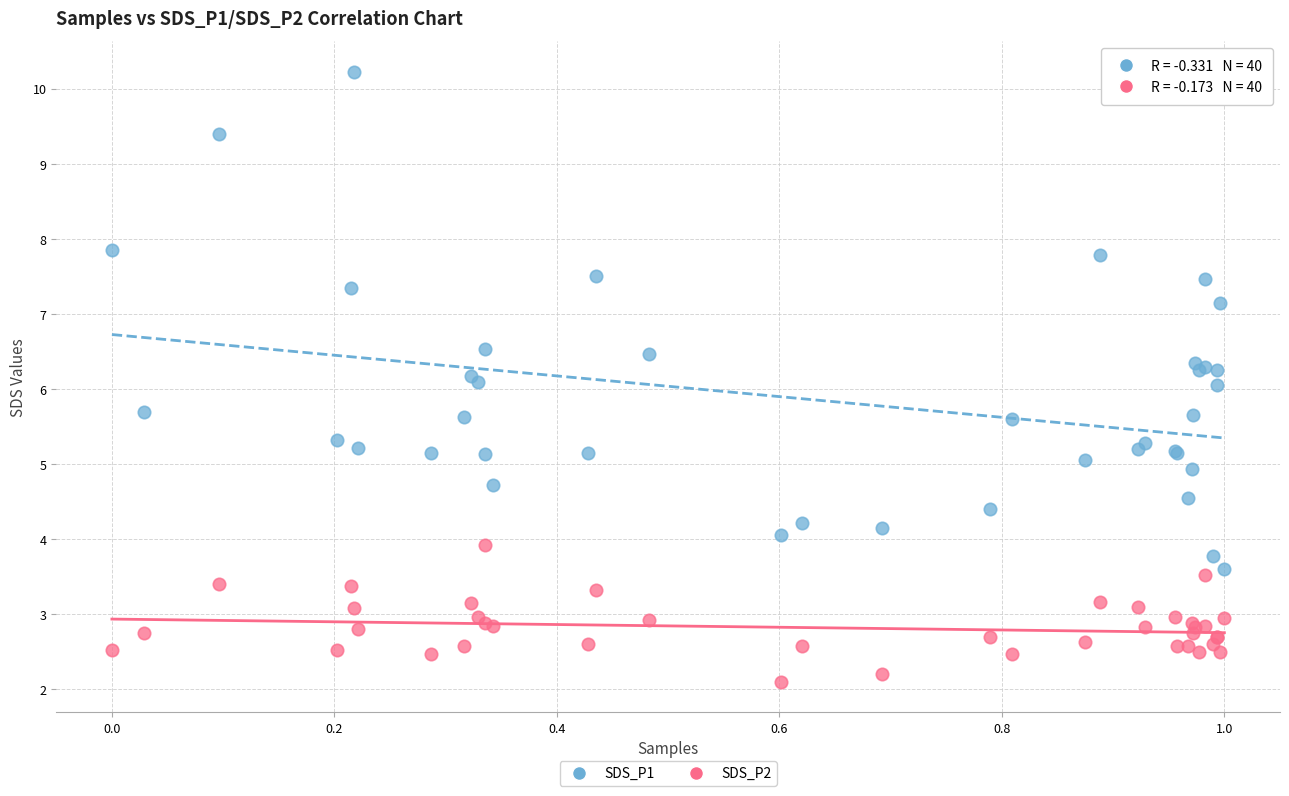

Which series reaches the minimum Y coordinate?

SDS_P2